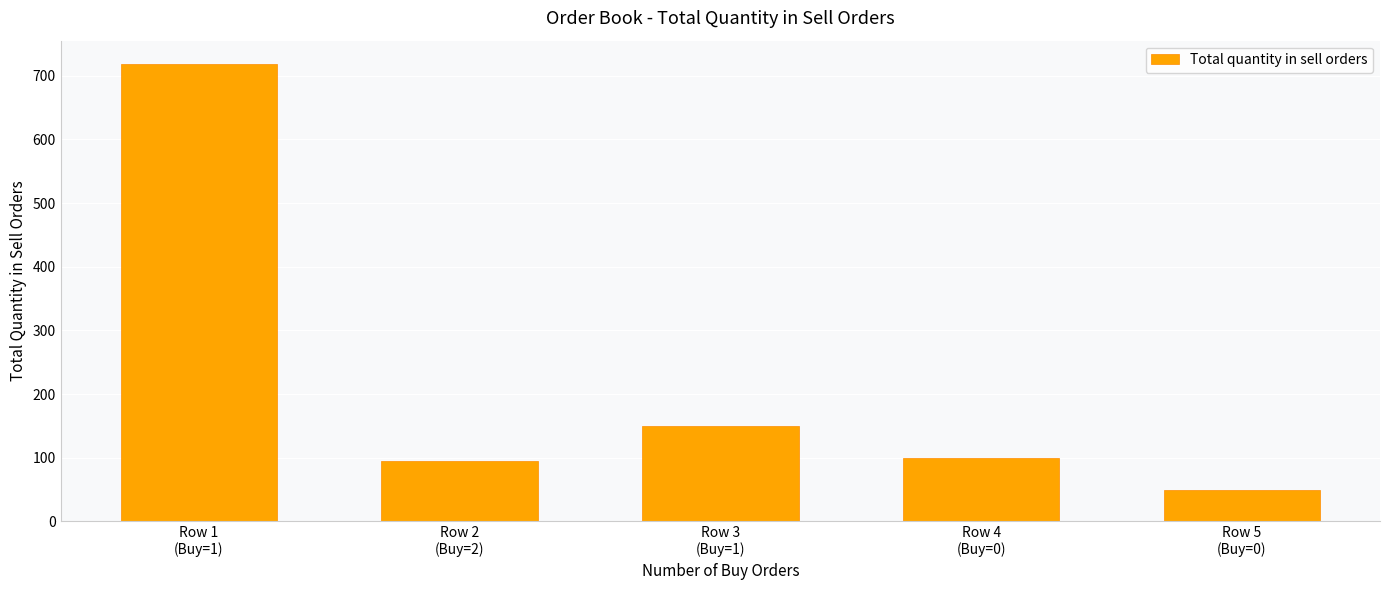

What is the value of the 5th bar from the left?

50